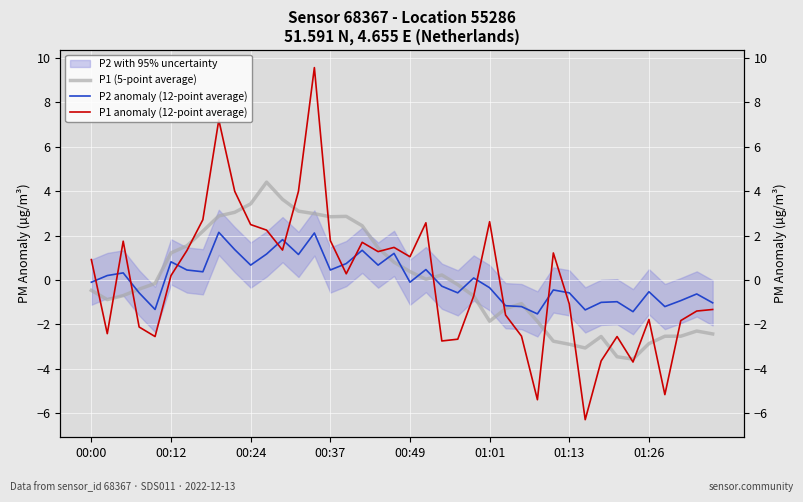

What is the smallest value displayed?

-6.3